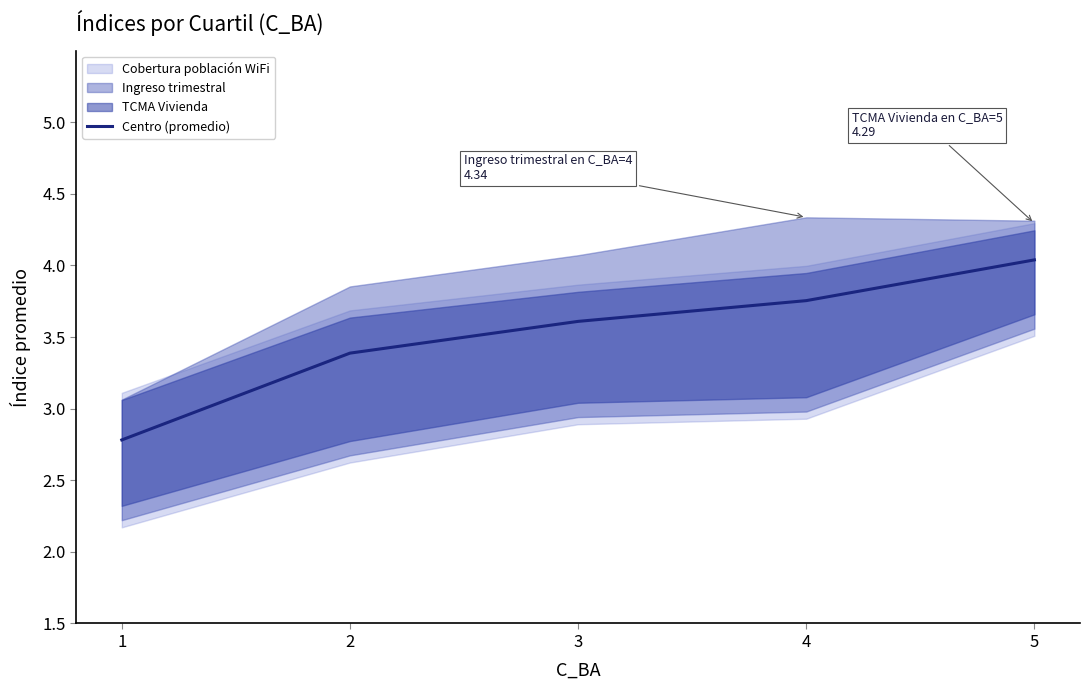

Reading left to right, transcribe all the data shown in this chart.

2.8	3.4	3.6	3.8	4.0